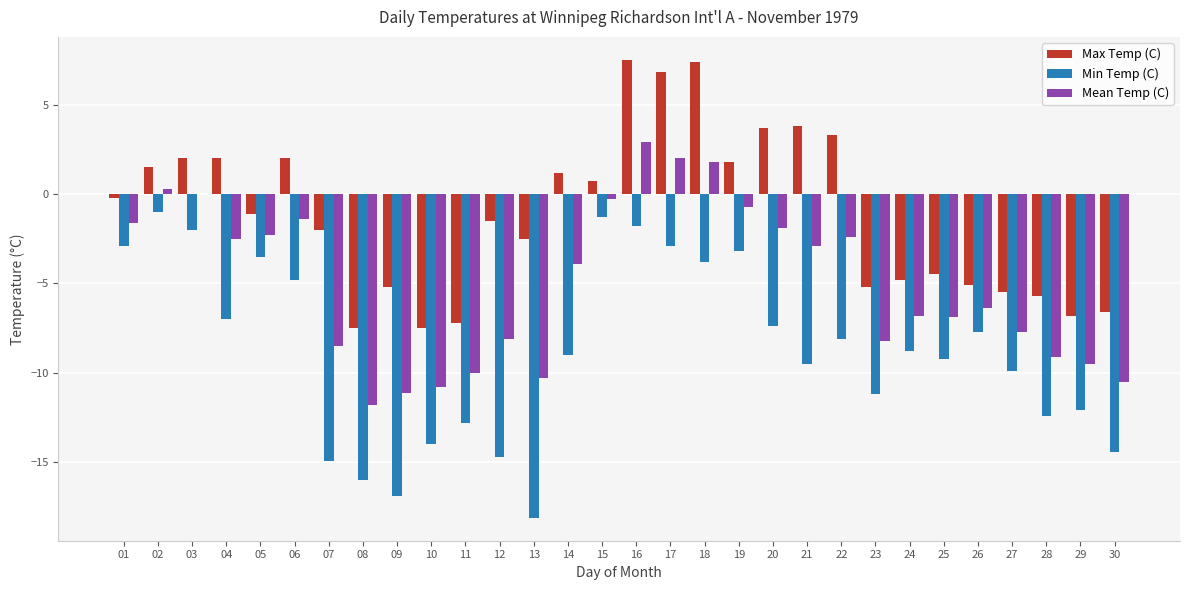

Which series has the largest total across all categories?

Max Temp (C)